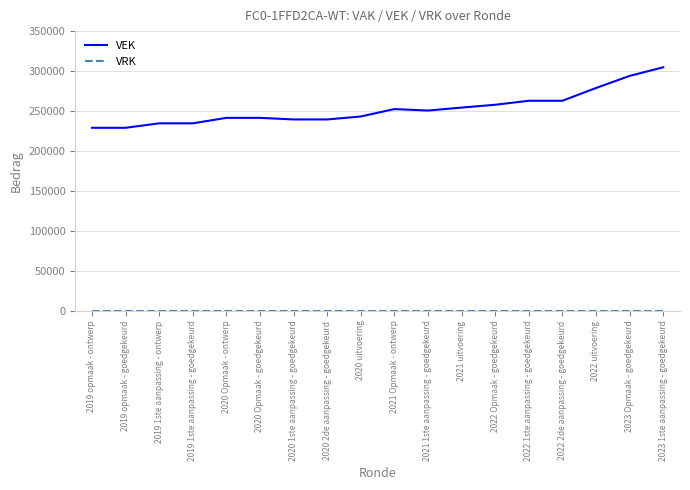

The value of VEK at 2020 uitvoering is 138669. True or false?

False